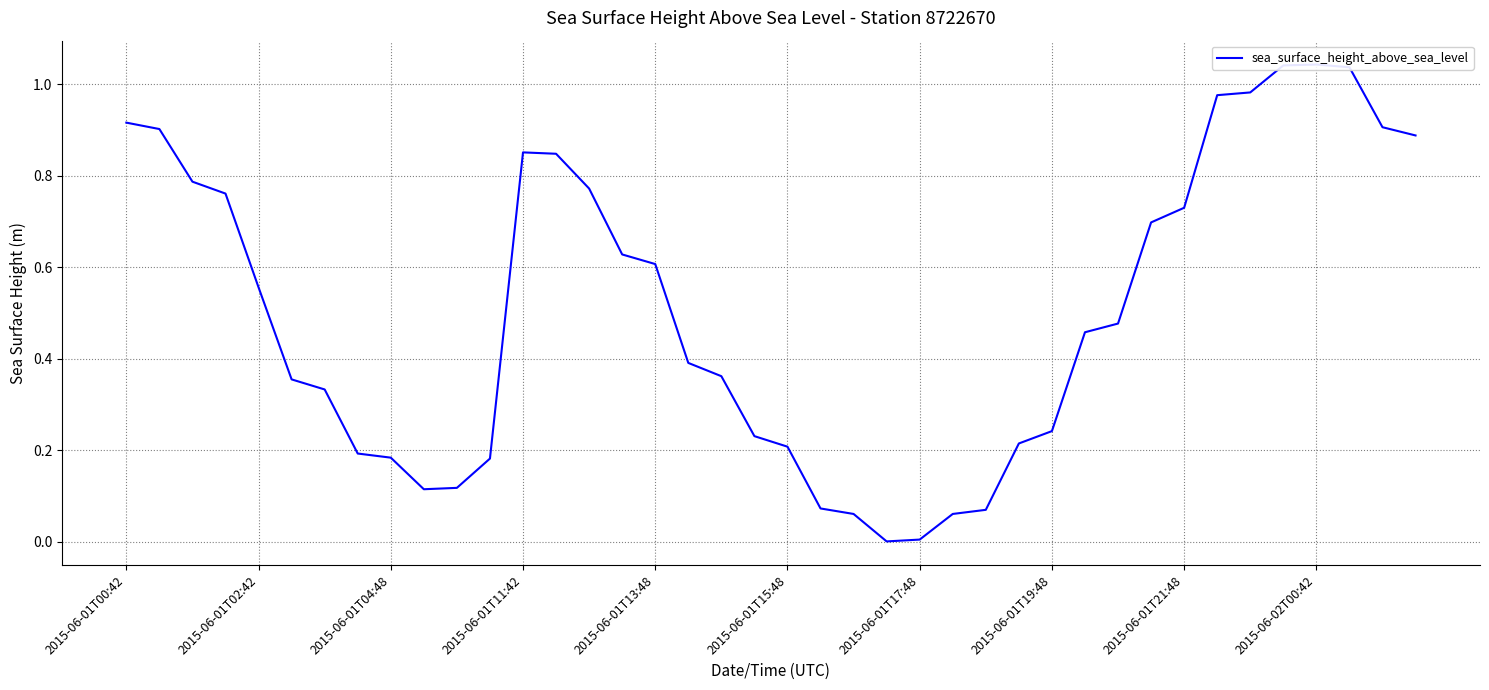

List the labels in order of value, smallest first.

23, 24, 22, 25, 26, 21, 2015-06-02T00:42, 10, 11, 2015-06-01T21:48, 2015-06-01T19:48, 20, 27, 19, 28, 2015-06-01T17:48, 2015-06-01T15:48, 18, 17, 29, 30, 2015-06-01T13:48, 16, 15, 31, 32, 2015-06-01T11:42, 14, 2015-06-01T04:48, 13, 12, 39, 2015-06-01T02:42, 38, 2015-06-01T00:42, 33, 34, 37, 35, 36